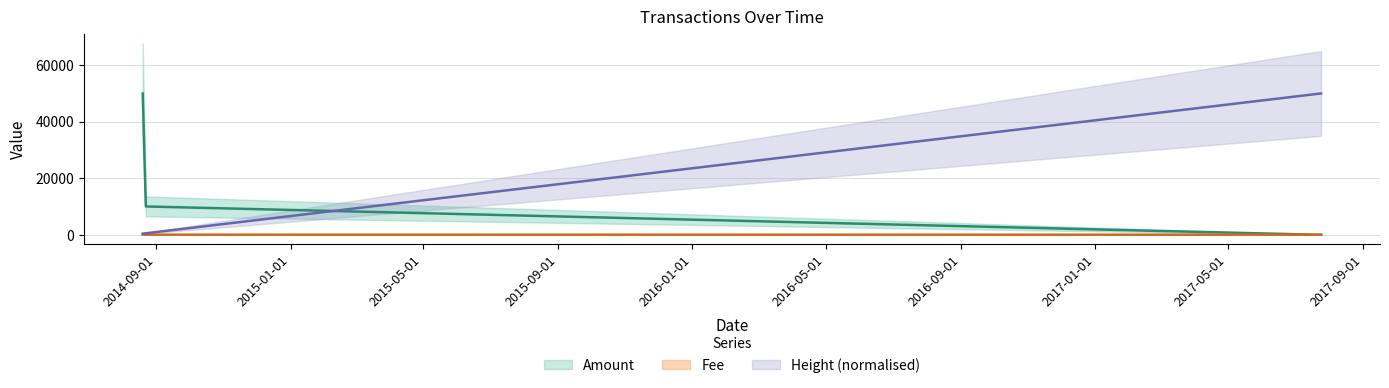

True or false: Amount and Height cross at least once.

True